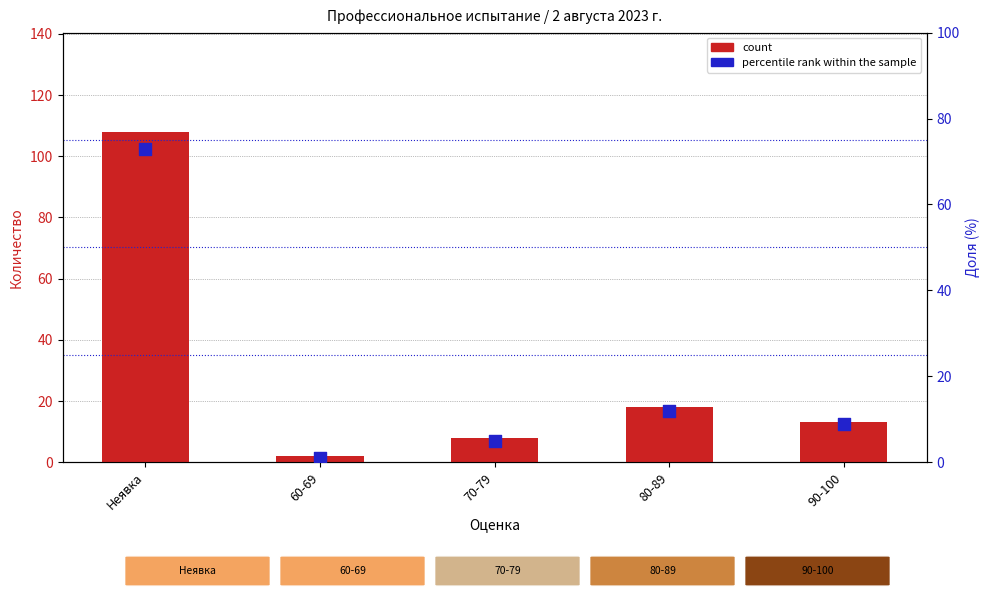

Which series contains the lowest Y value?

percentile rank within the sample